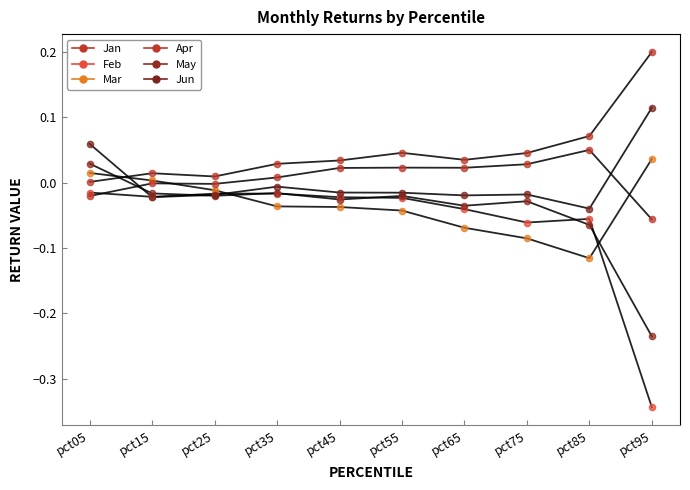

At how many categories does at least one series exceed 0?

10